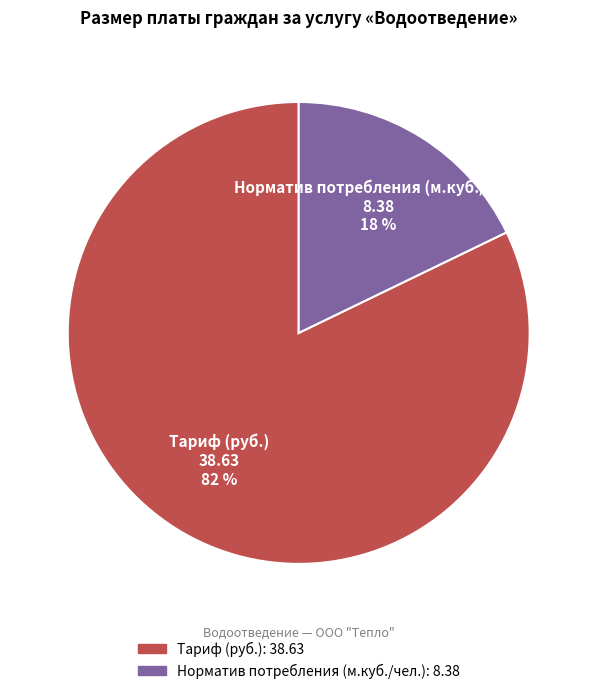

Approximately how many times larger is the value at Норматив потребления (м.куб./чел.) compared to Тариф (руб.)?

0.2